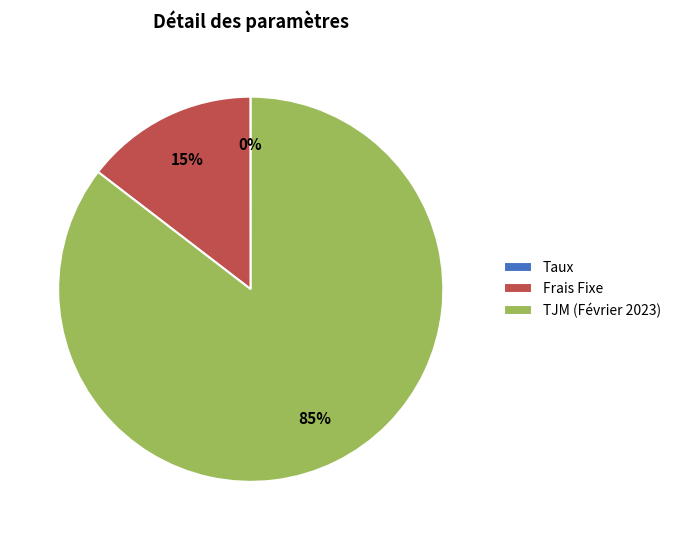

Does TJM (Février 2023) account for over 50% of the chart?

Yes